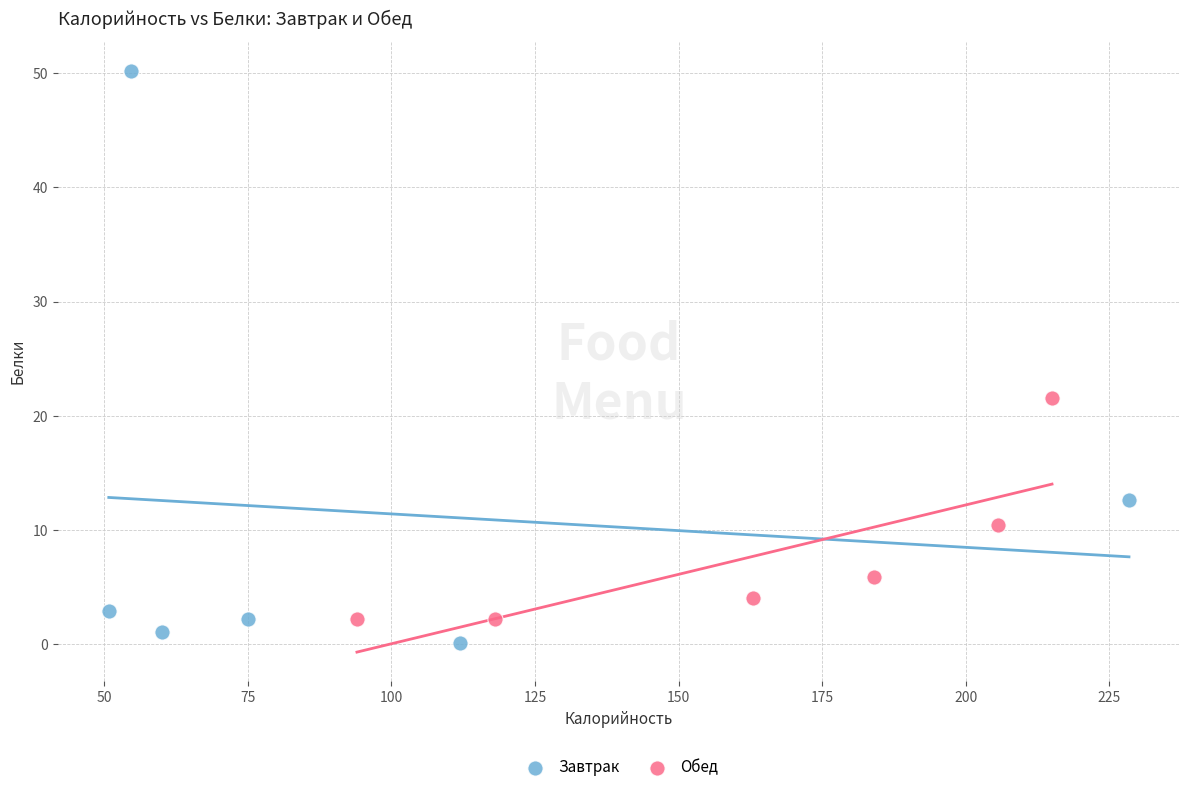

Which series reaches the minimum Y coordinate?

Завтрак